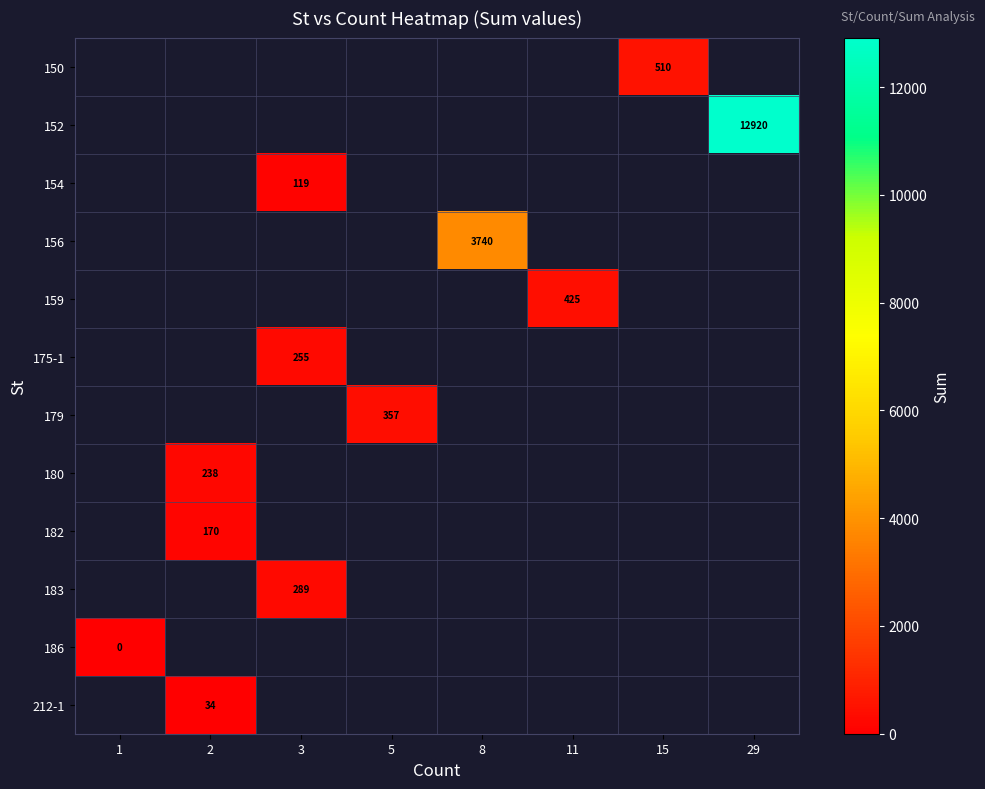

Between 5 and 29, which is larger?

29